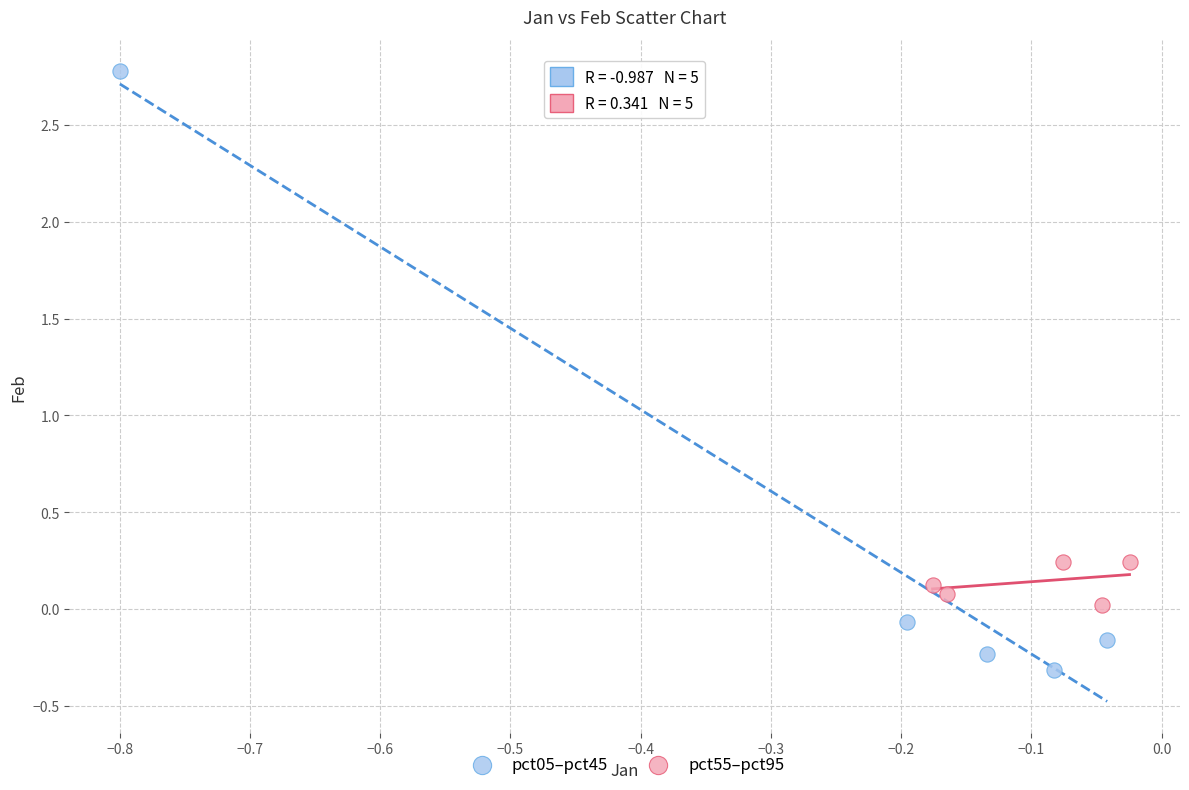

What are all the series names shown in the legend?

pct05–pct45, pct55–pct95